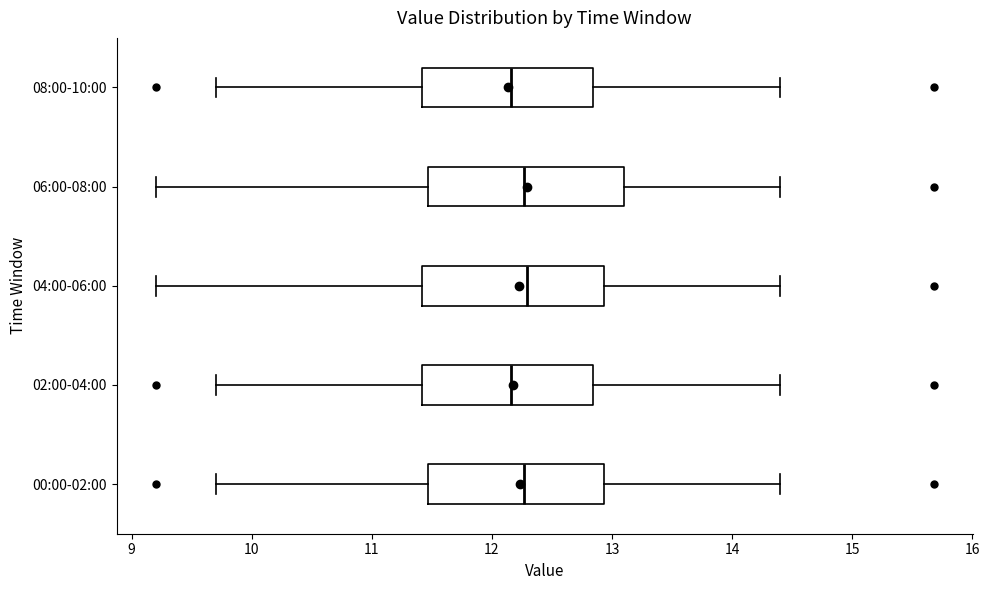

Comparing the boxes themselves (not the whiskers), which one is the widest?

06:00-08:00